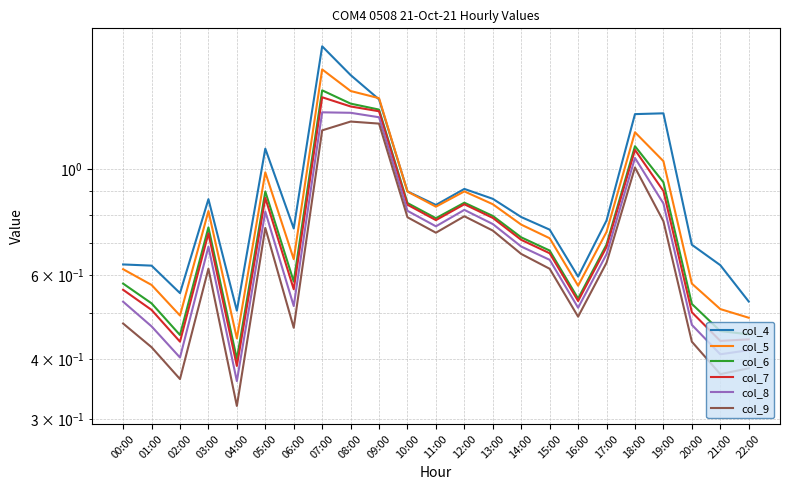

What is the average value of the col_8 series?

0.7